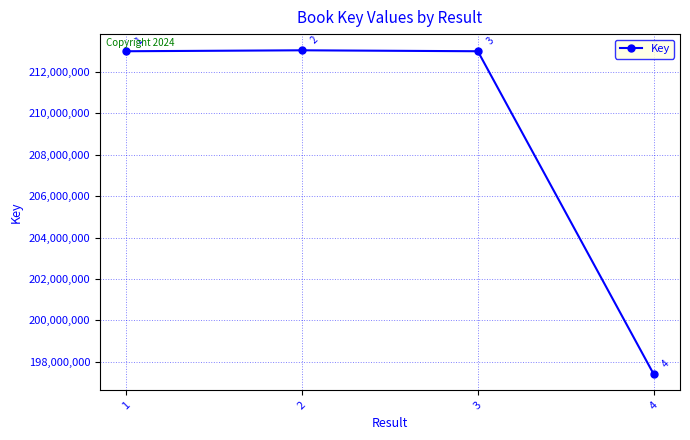

Which category has the lowest value across all series?

4